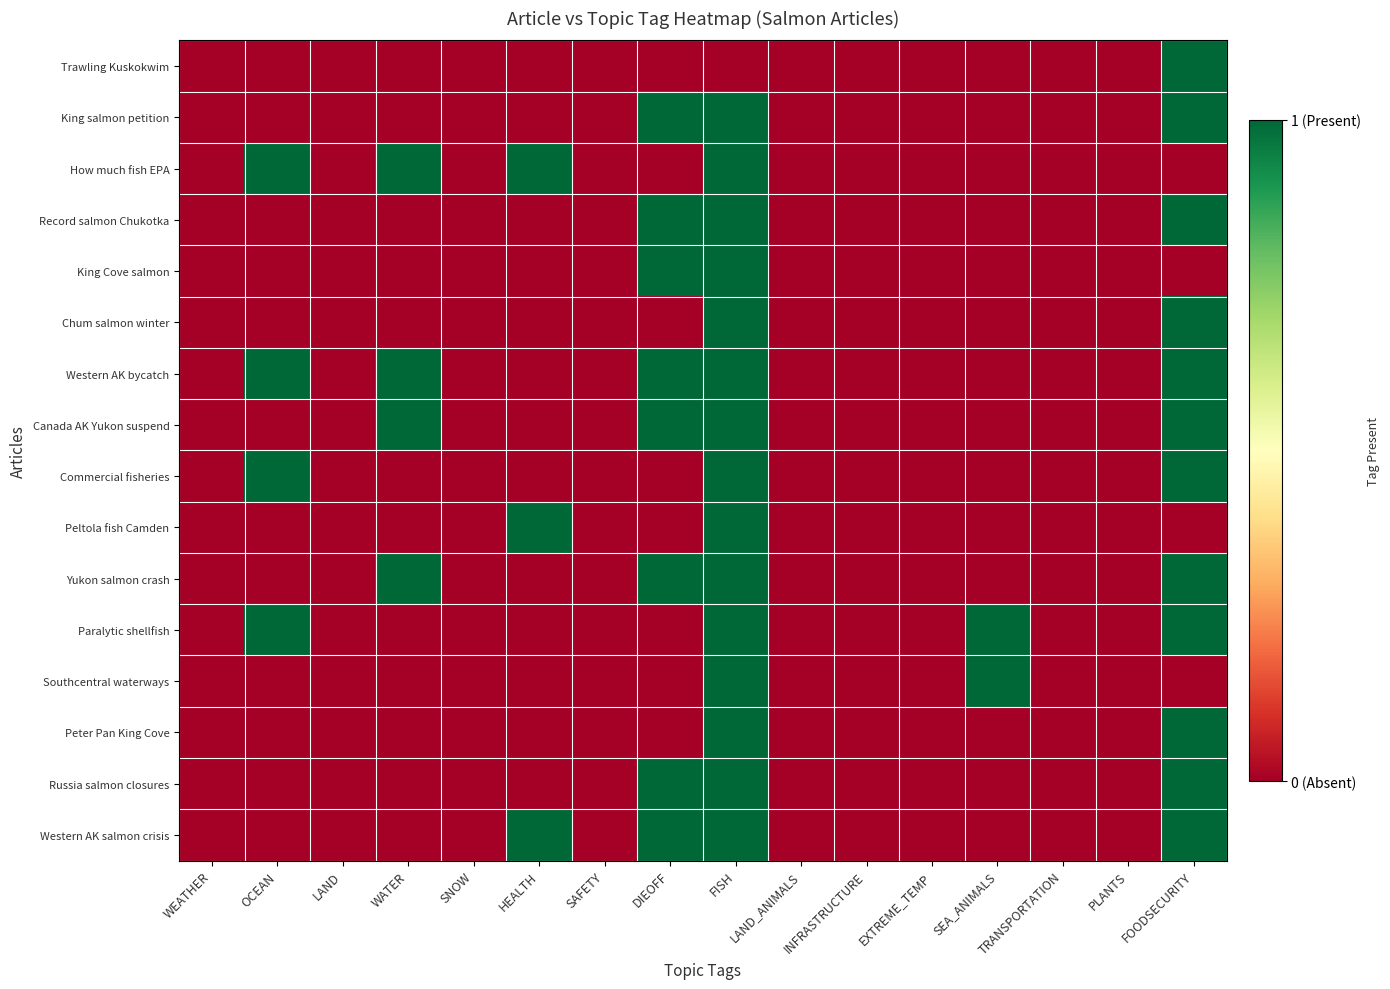

Between WEATHER and PLANTS, which is larger?

WEATHER